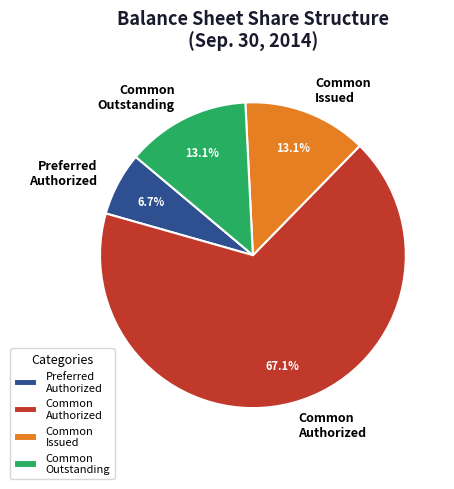

Count the number of slices in the pie.

4